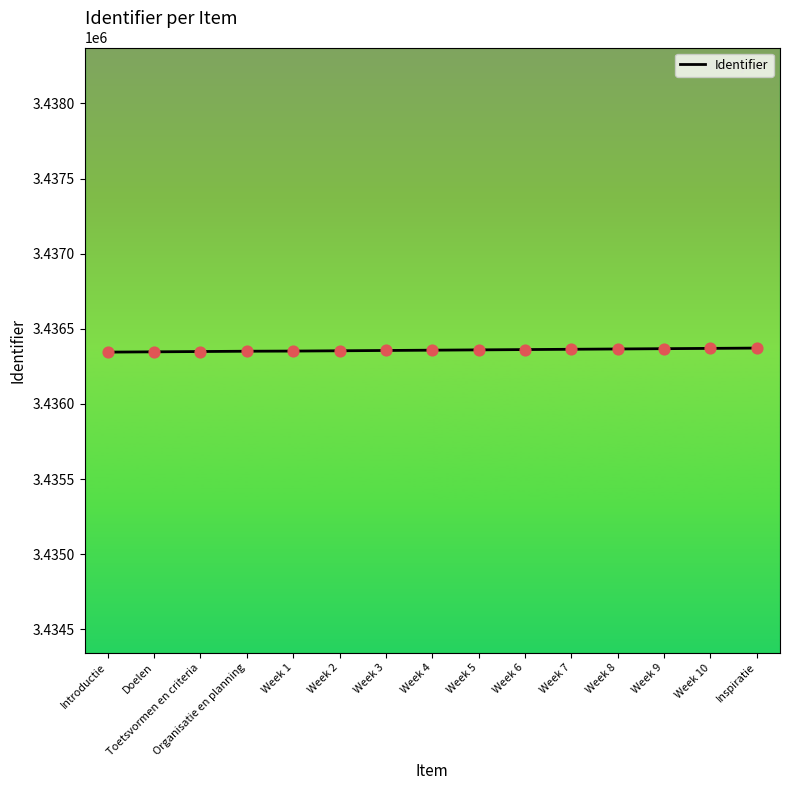

What is the ratio of the value at Week 1 to the value at Week 10?

1.0